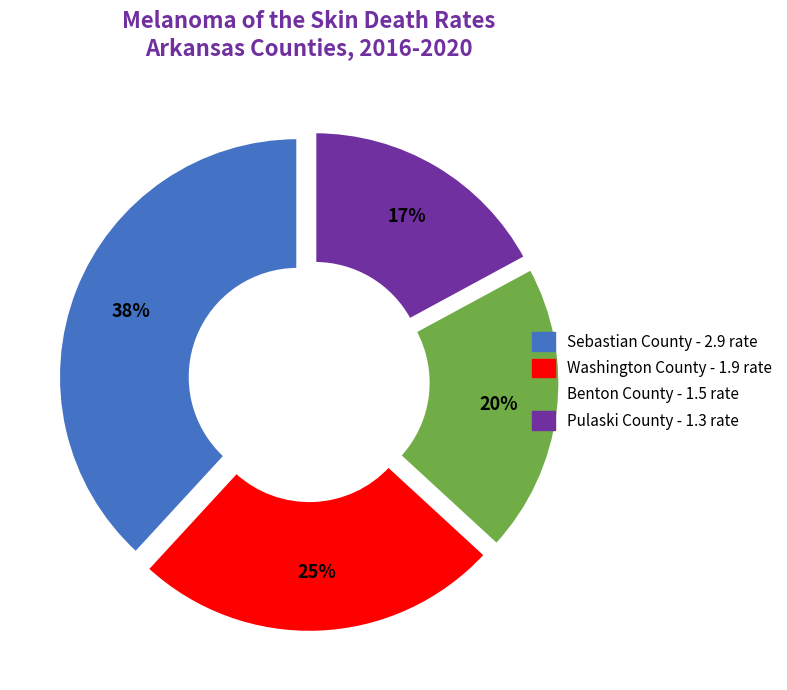

Is there a majority slice in this chart?

No